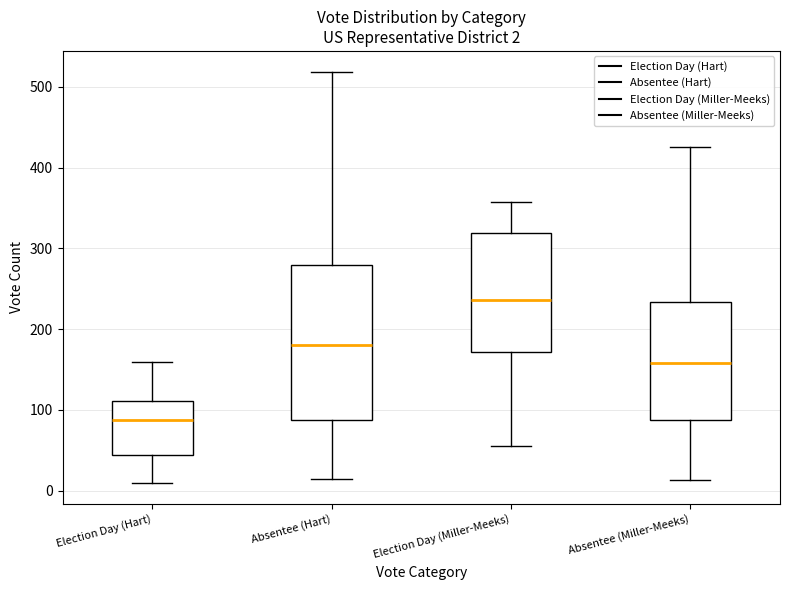

Which box has the highest median line?

Election Day (Miller-Meeks)